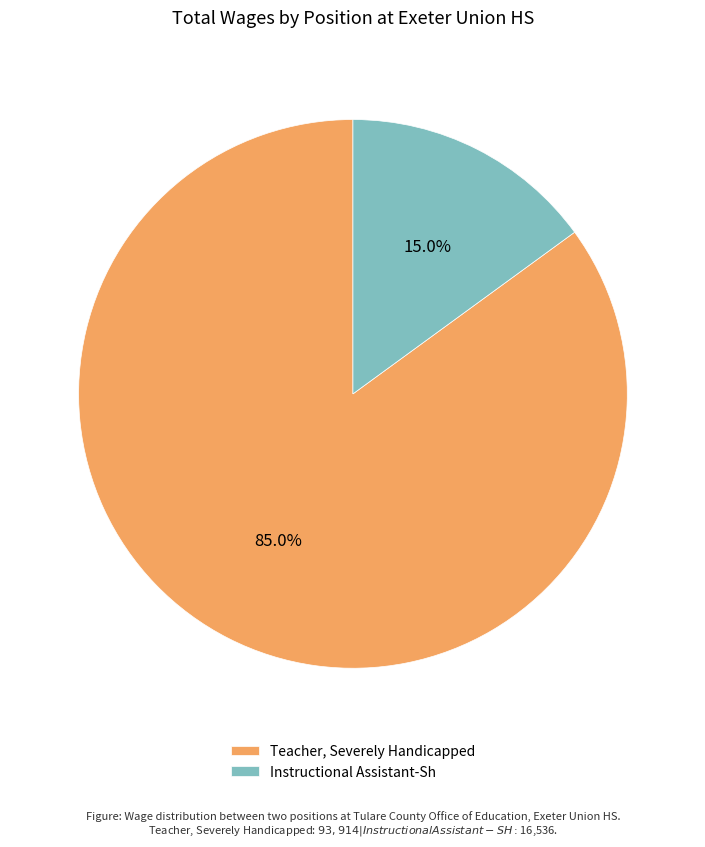

Is there any slice that represents more than half of the pie?

Yes